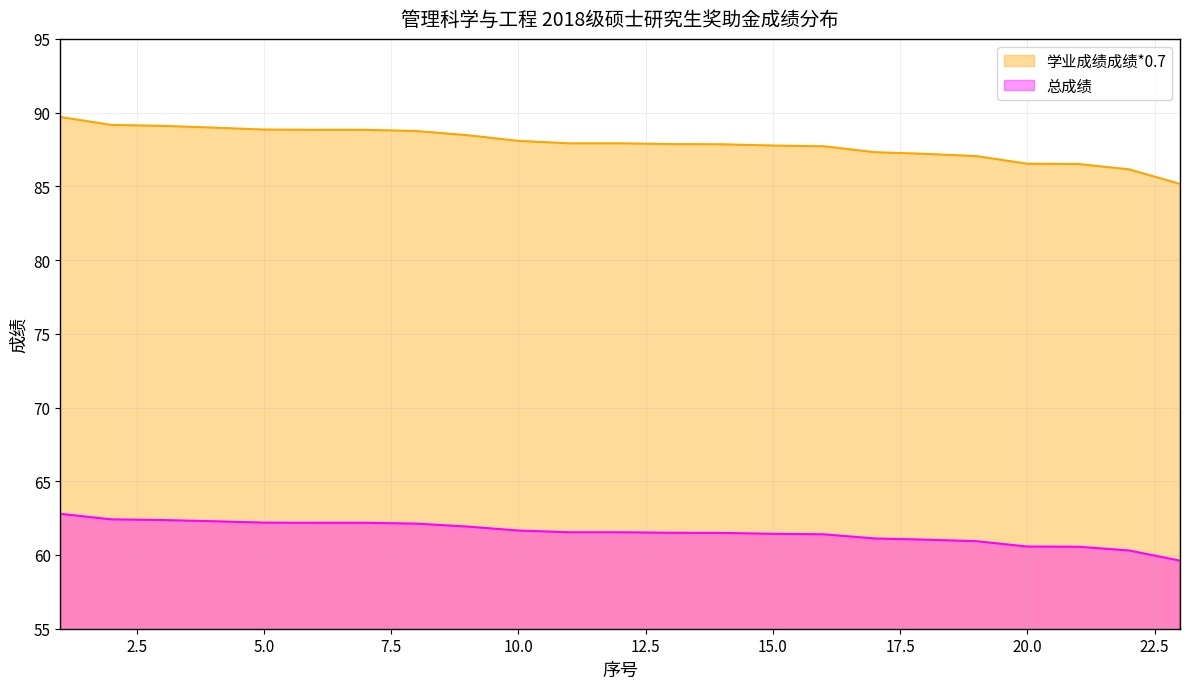

True or false: 总成绩 has more than 1 points higher than both neighbors.

False